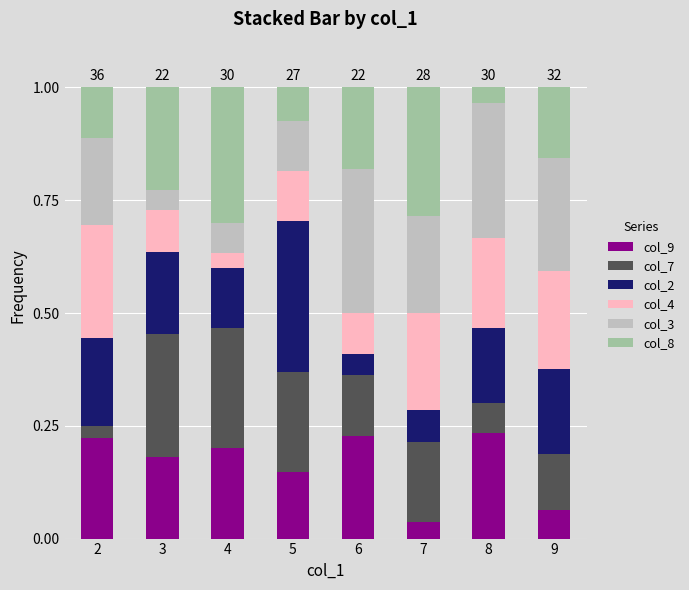

Which category has the lowest value in the col_9 series?

7